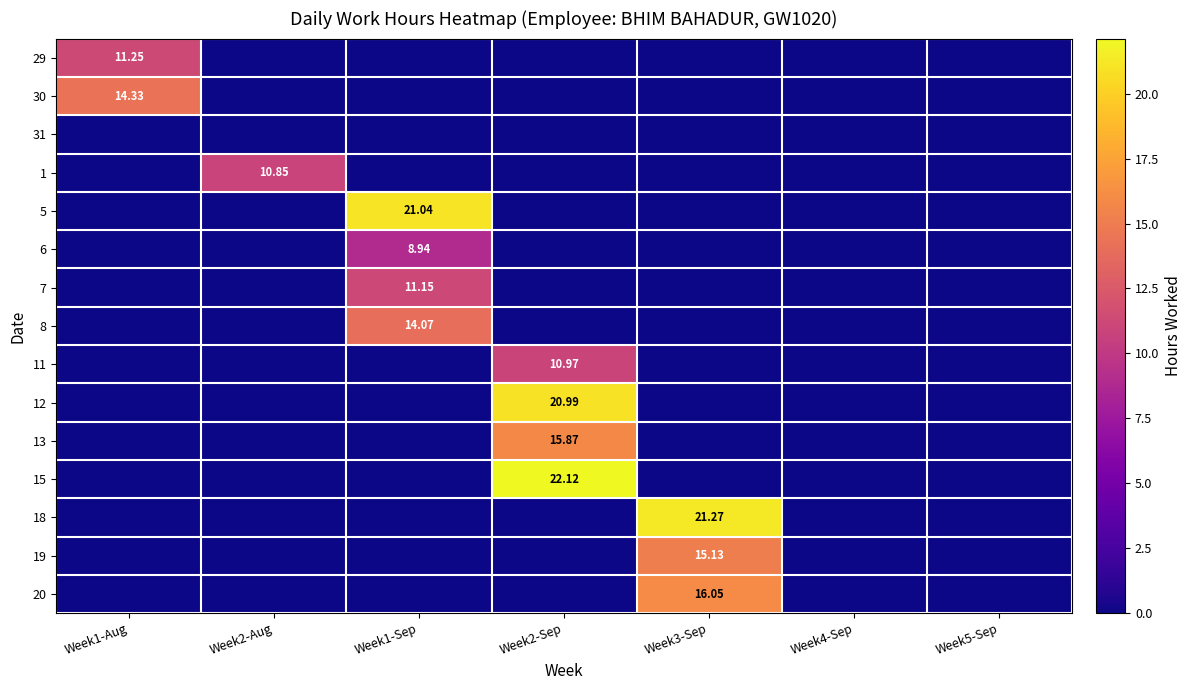

Which series has the largest total across all categories?

15